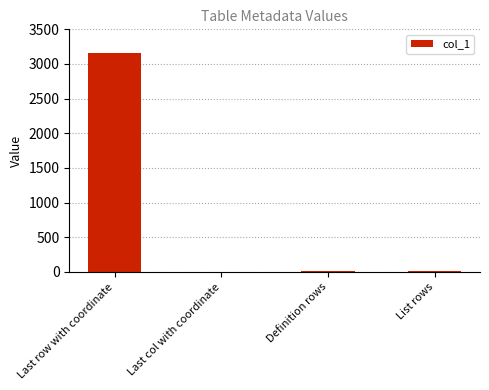

At which label does the data first exceed 7?

Last row with coordinate